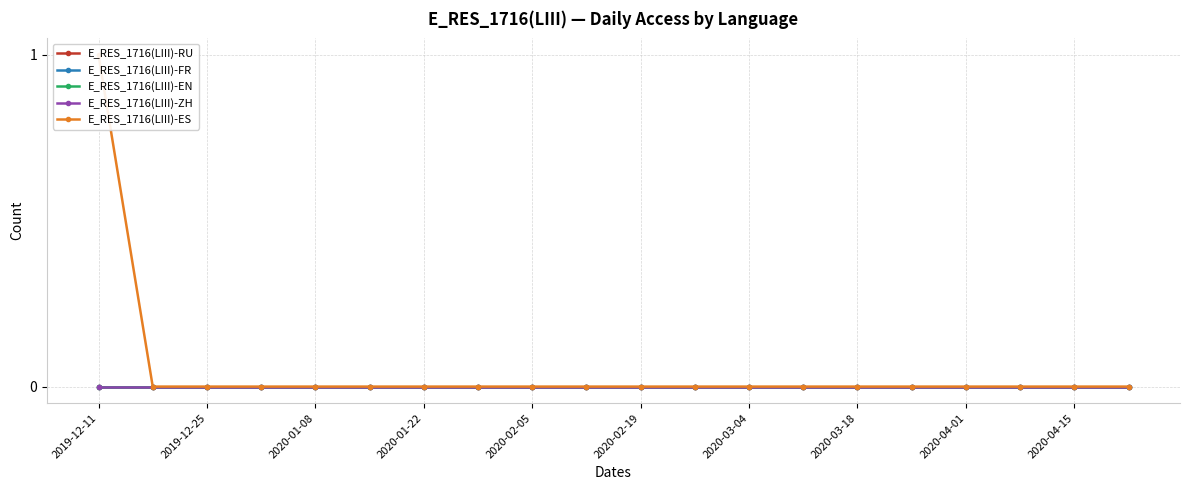

At which category is the sum across all series the highest?

2019-12-11